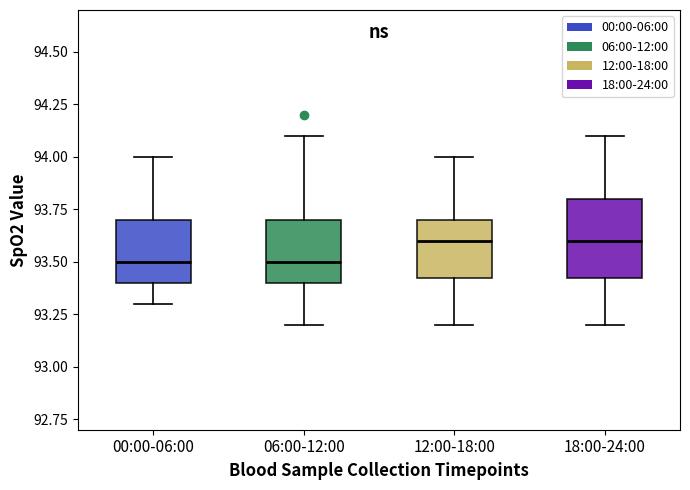

Reading left to right, transcribe this box plot: for each box, give where its median line is, the range the box spans, and where its two whiskers end, as read against the y-axis. The values are not printed on the chart, so give them approximately, as read against the axis.

00:00-06:00: median 93.50, box 93.40 to 93.70, whiskers 93.30 to 94.00
06:00-12:00: median 93.50, box 93.40 to 93.70, whiskers 93.20 to 94.10
12:00-18:00: median 93.60, box 93.45 to 93.70, whiskers 93.20 to 94.00
18:00-24:00: median 93.60, box 93.45 to 93.80, whiskers 93.20 to 94.10